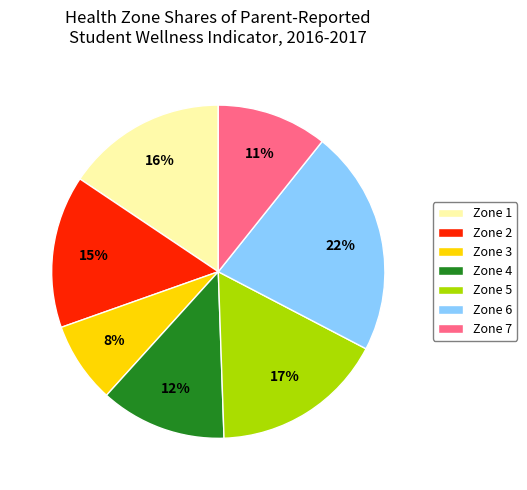

To the nearest percent, what is the difference between the largest and smallest slice percentages?

14%